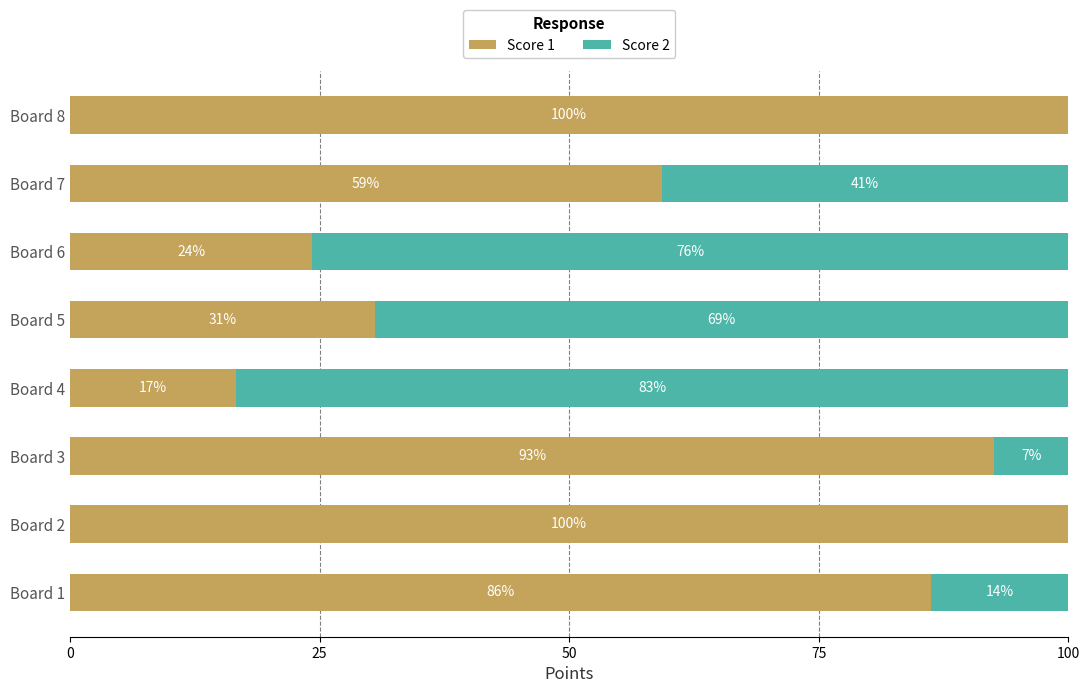

What is the total value across all series at Board 7?

100.0